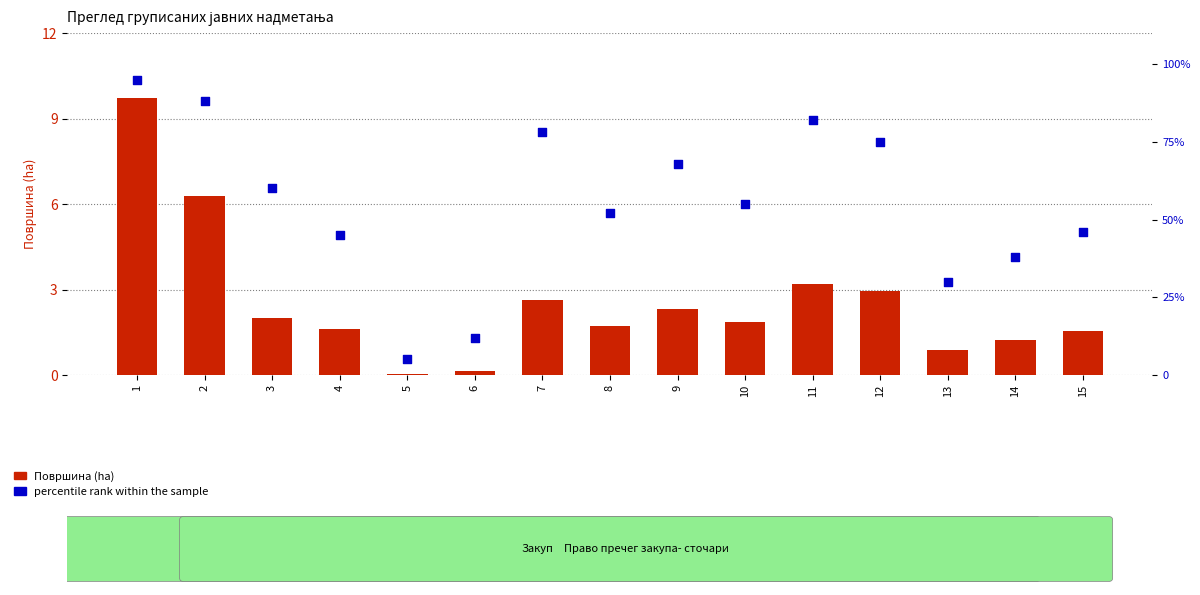

Is the value of Површина (ha) at 7 greater than the value of percentile rank within the sample at 1?

No